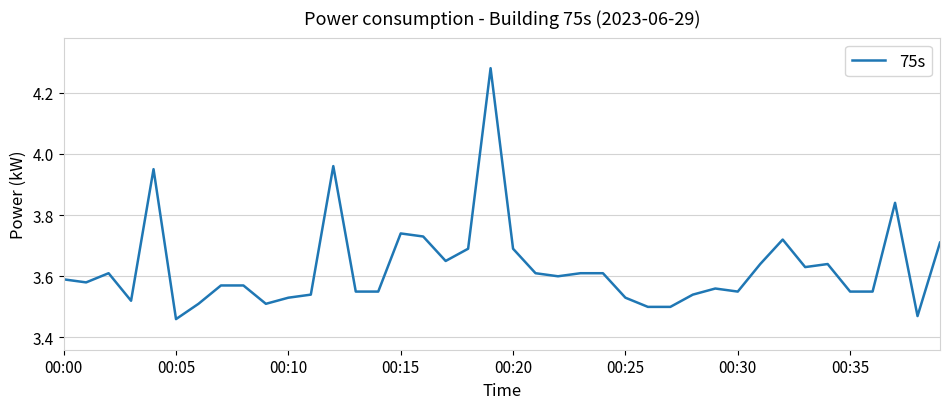

The value at 00:00 is 3.6. True or false?

True